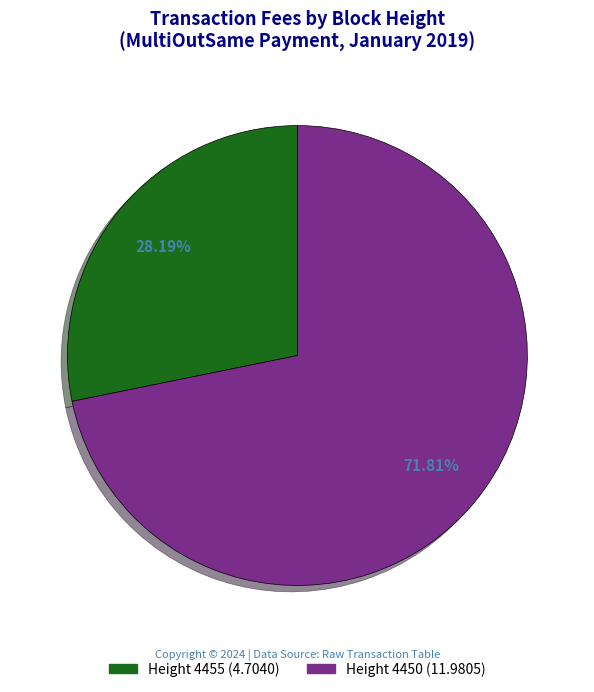

Is the sum of Height 4455 (4.7040) and Height 4450 (11.9805) greater than half?

Yes